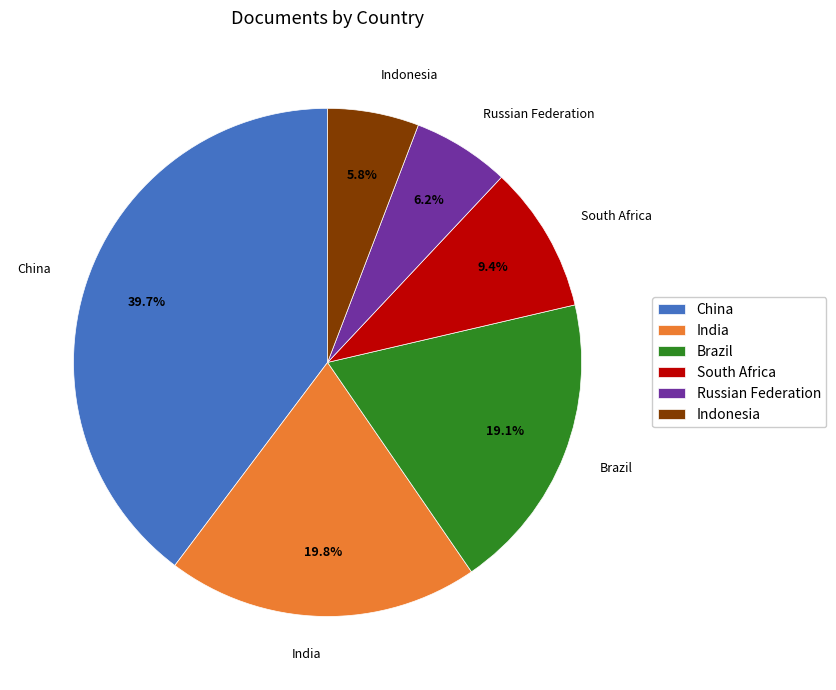

The Russian Federation slice represents 6% of the pie. True or false?

True